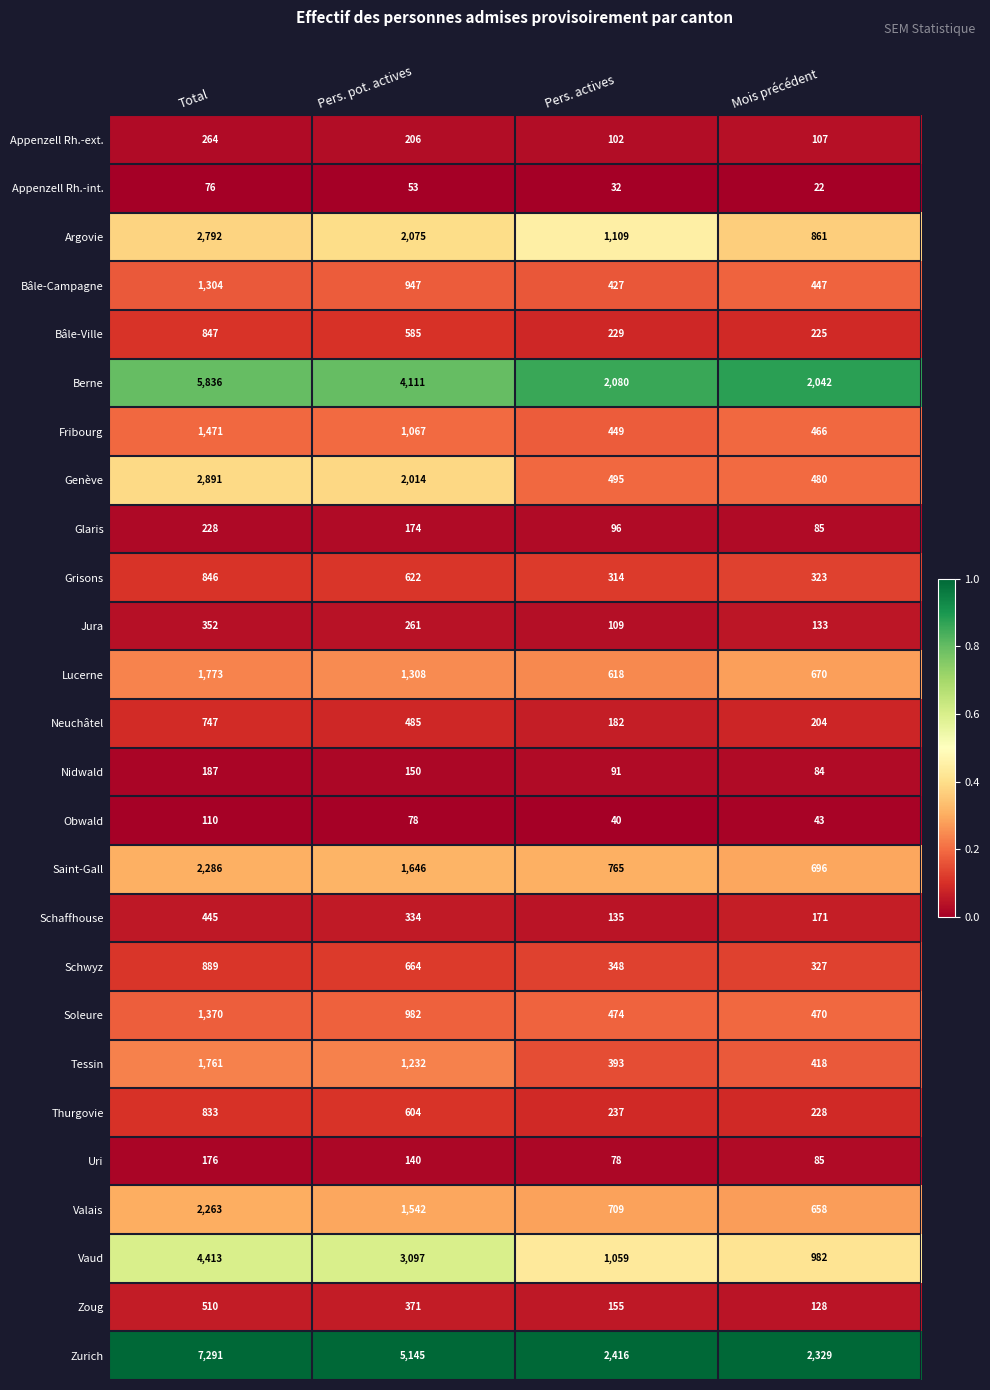

At which category is the sum across all series the highest?

Total